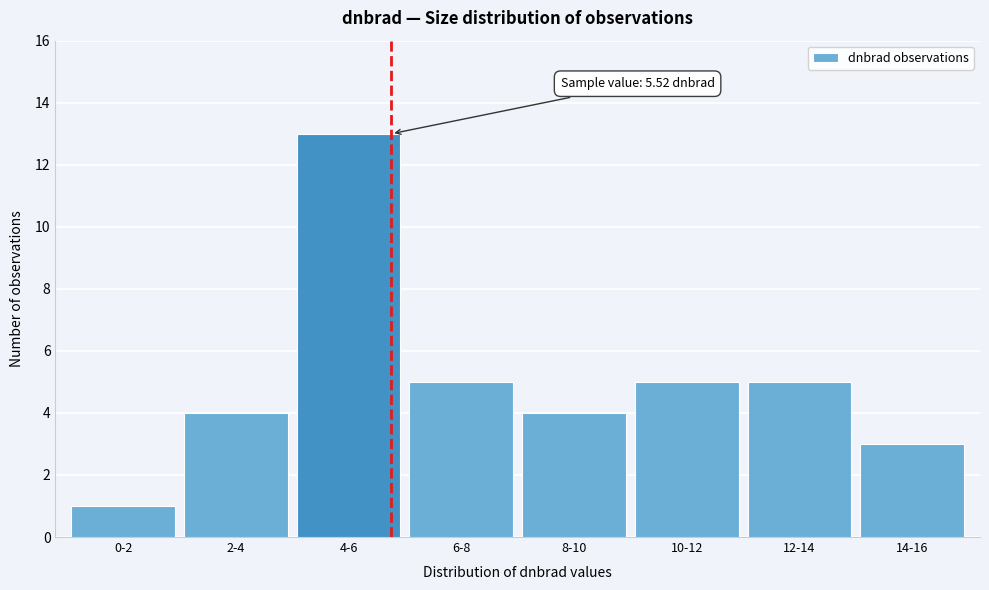

Reading left to right, list all the values displayed in this chart.

0-2=1	2-4=4	4-6=13	6-8=5	8-10=4	10-12=5	12-14=5	14-16=3